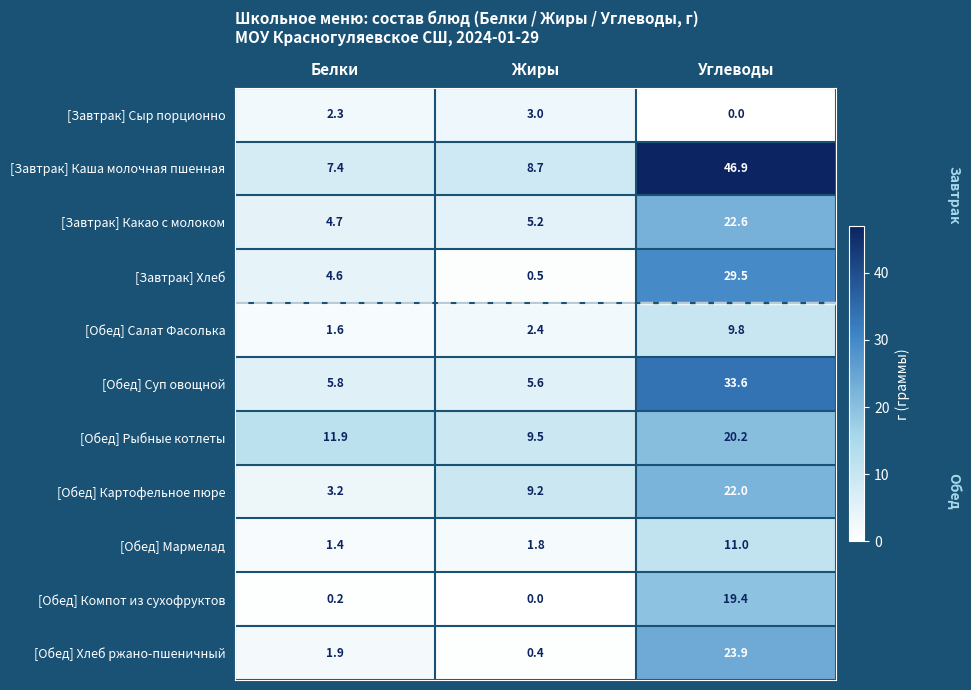

Which series changed the most between Белки and Жиры?

[Обед] Картофельное пюре